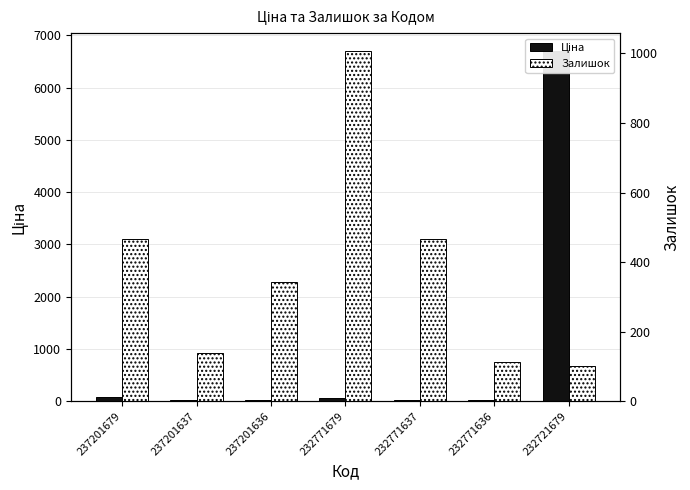

What is the average value of the Залишок series?

376.4